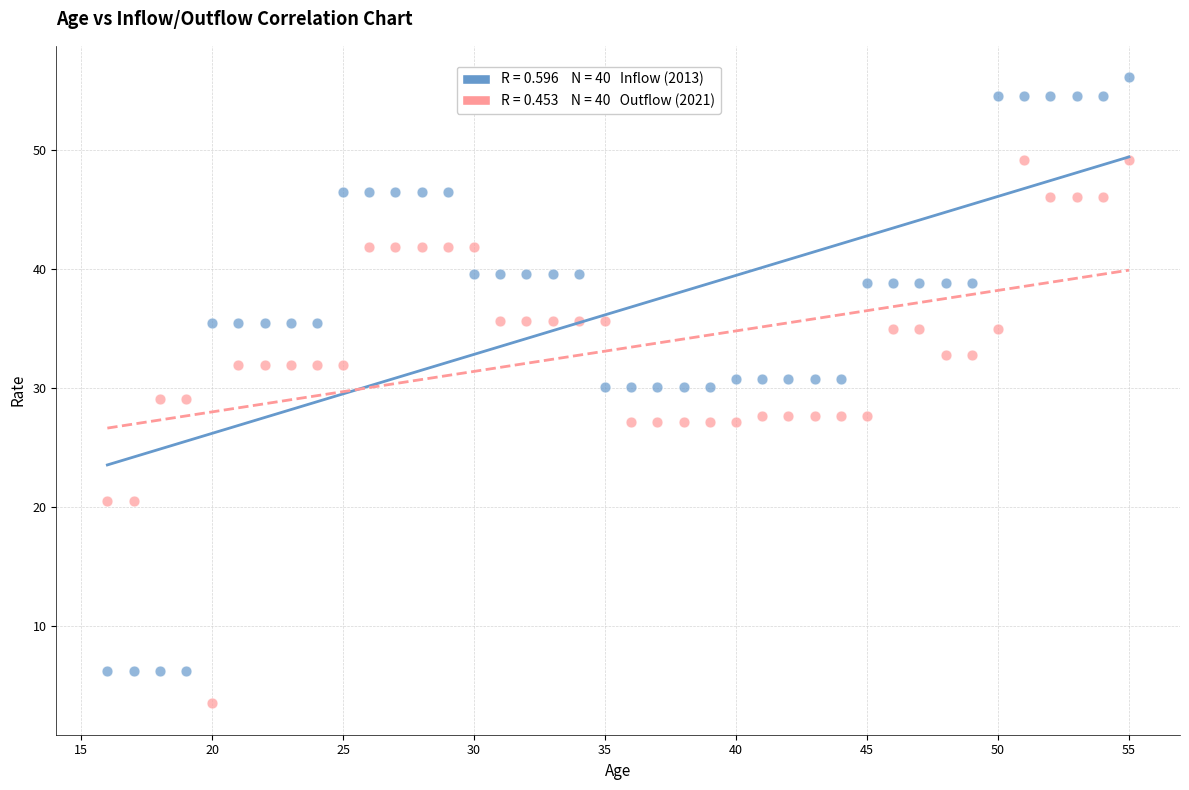

Across all data points, what is the range of Y values (max minus min)?

52.6